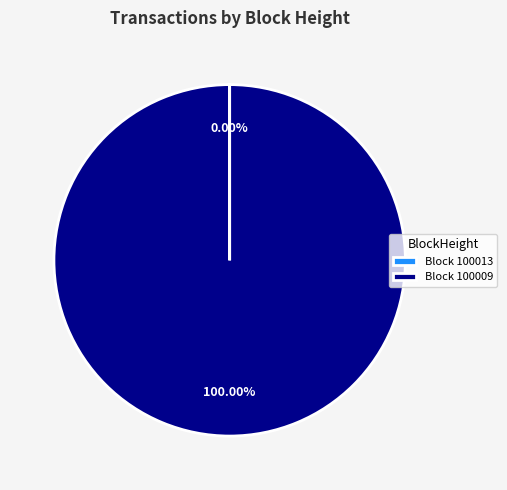

Does any single category account for the majority?

Yes